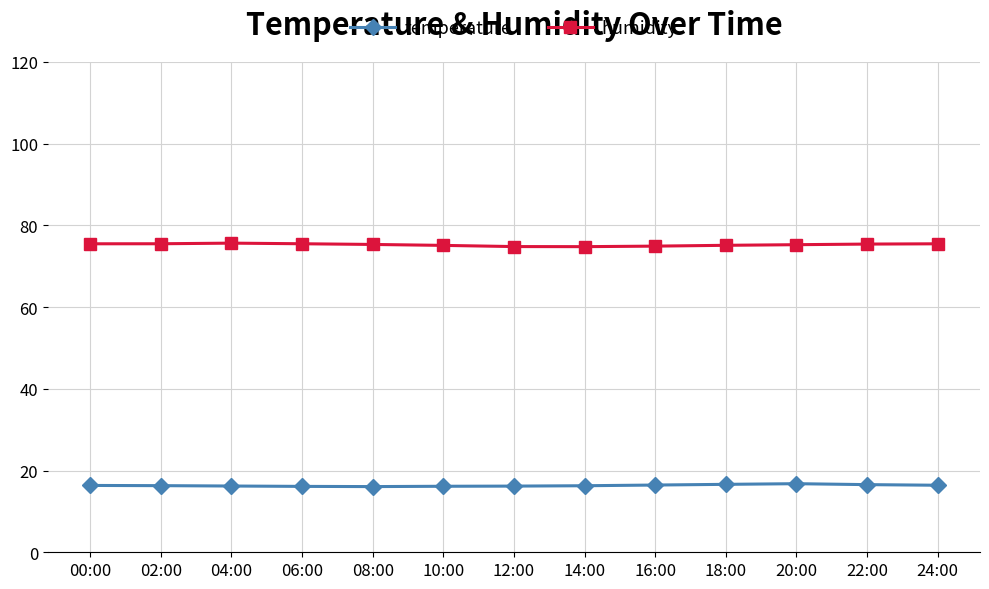

True or false: humidity has more than 0 interior local peaks.

True